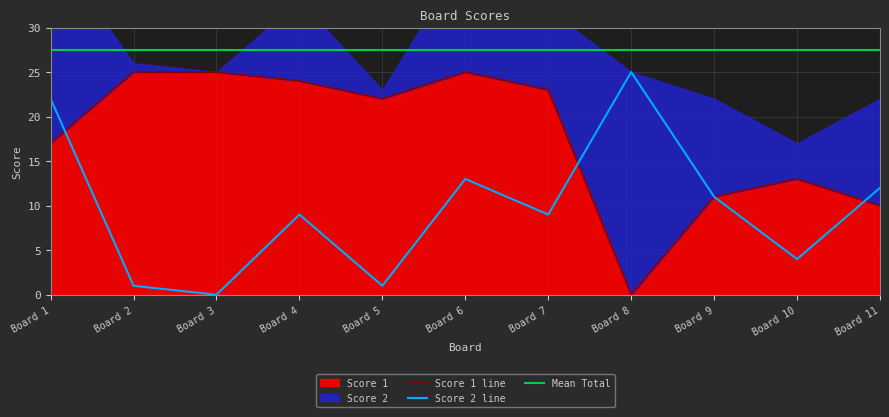

List the series in order of their peak value, highest first.

Score 1, Score 2